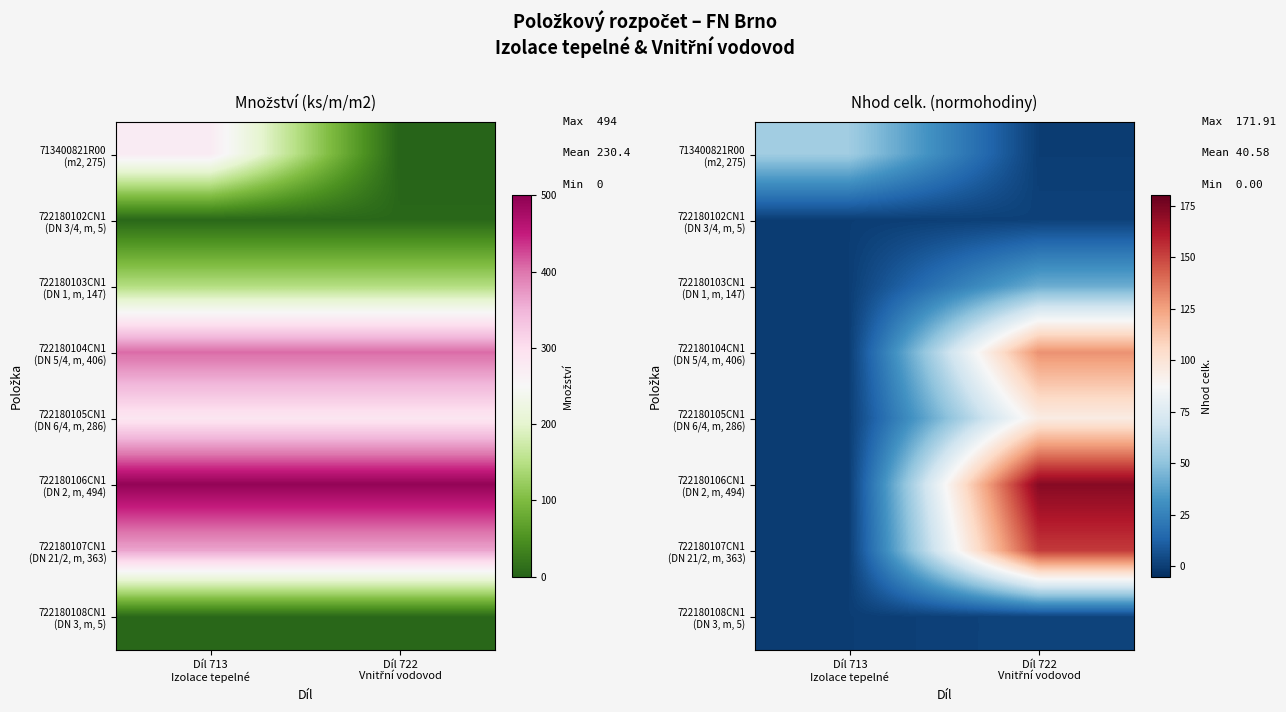

Which has a higher value, Díl 713
Izolace tepelné or Díl 722
Vnitřní vodovod?

Díl 713
Izolace tepelné